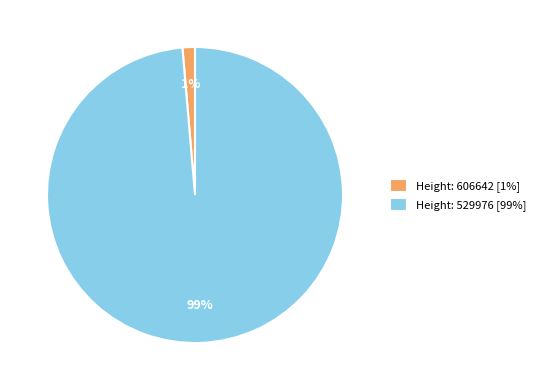

Rank the categories by value from highest to lowest.

Height: 529976 [99%], Height: 606642 [1%]